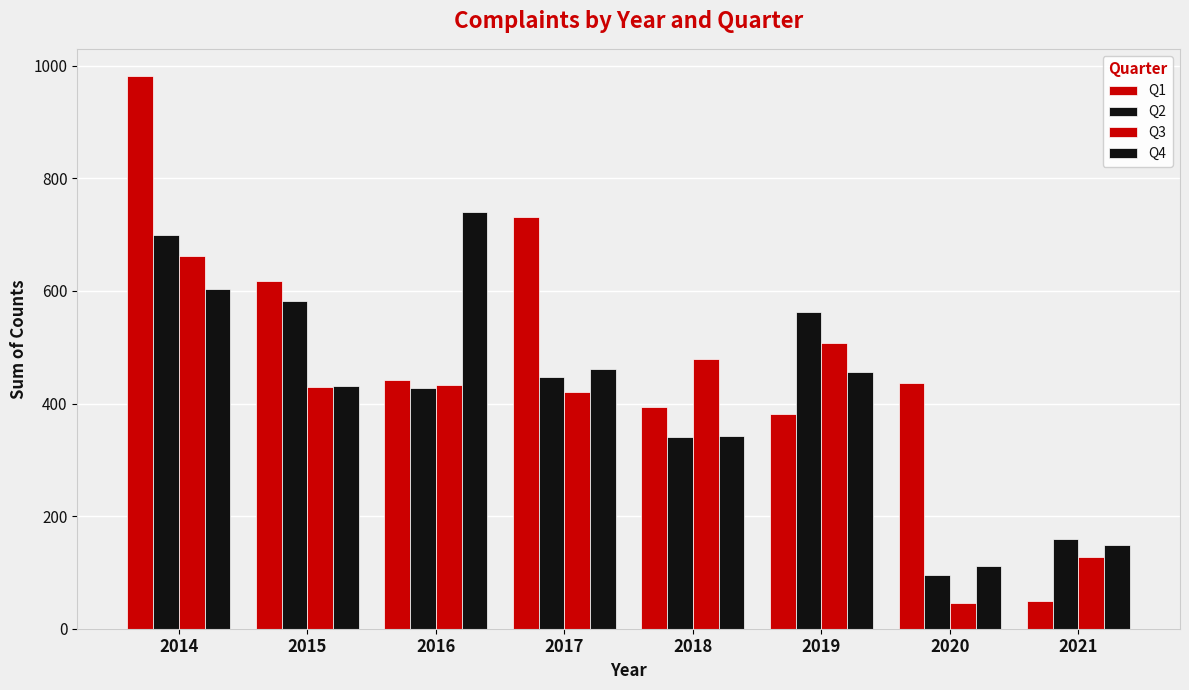

Reading right to left, extract all data points from this chart.

Q1: 2021=49	2020=436	2019=381	2018=393	2017=732	2016=442	2015=617	2014=981
Q2: 2021=160	2020=96	2019=563	2018=340	2017=447	2016=427	2015=583	2014=700
Q3: 2021=128	2020=45	2019=507	2018=479	2017=420	2016=433	2015=429	2014=662
Q4: 2021=148	2020=112	2019=456	2018=343	2017=462	2016=740	2015=431	2014=604